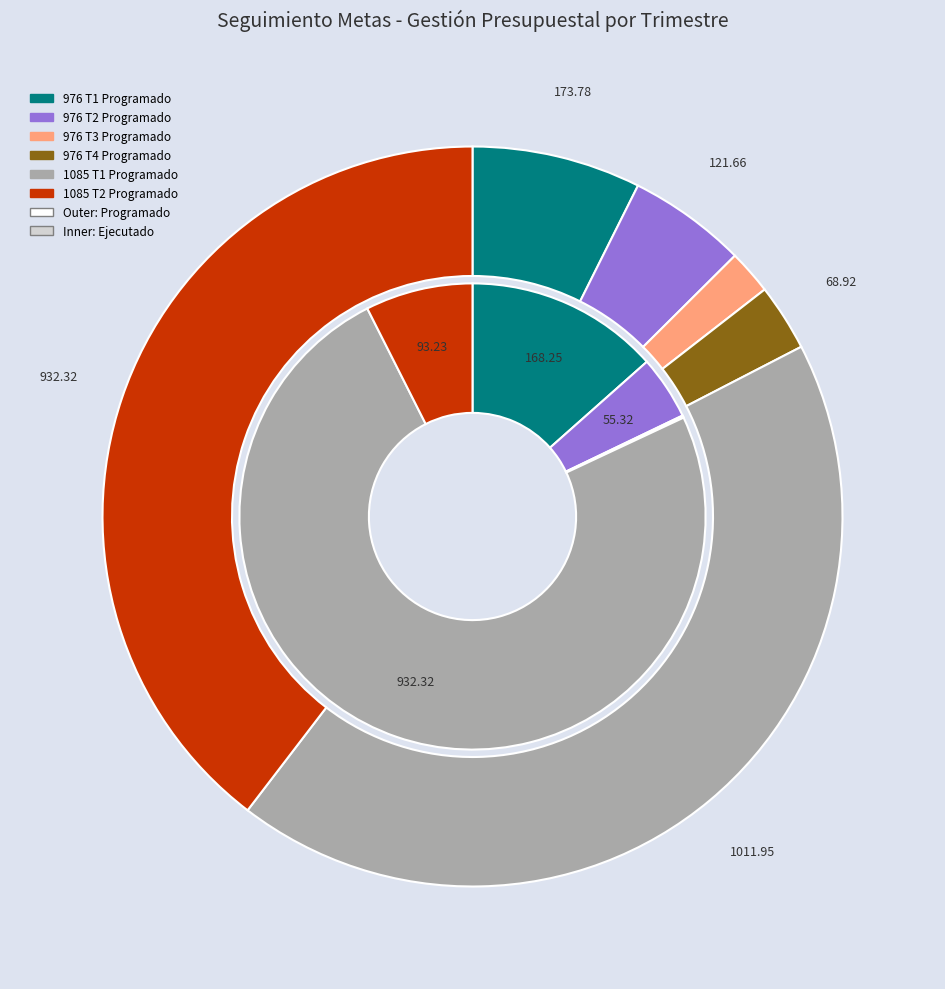

Count the number of slices in the pie.

3